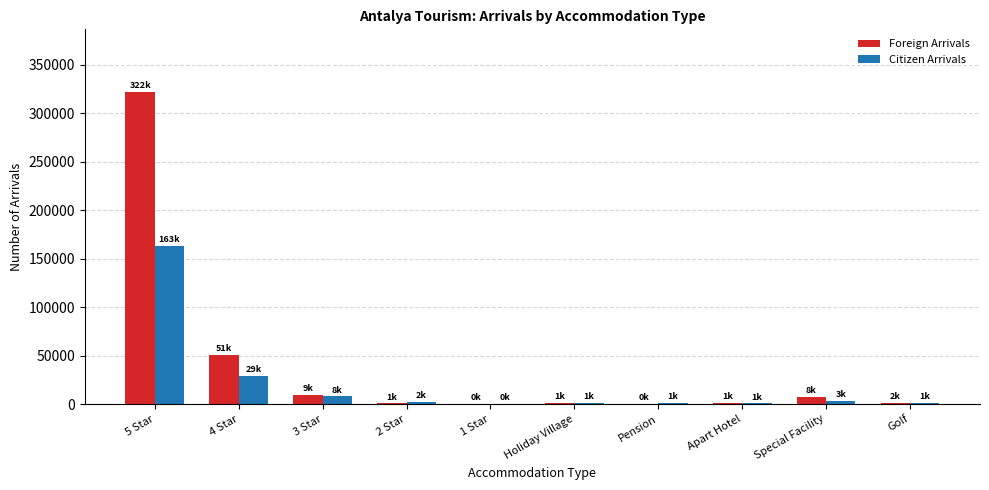

Which series has the largest range (max minus min)?

Foreign Arrivals